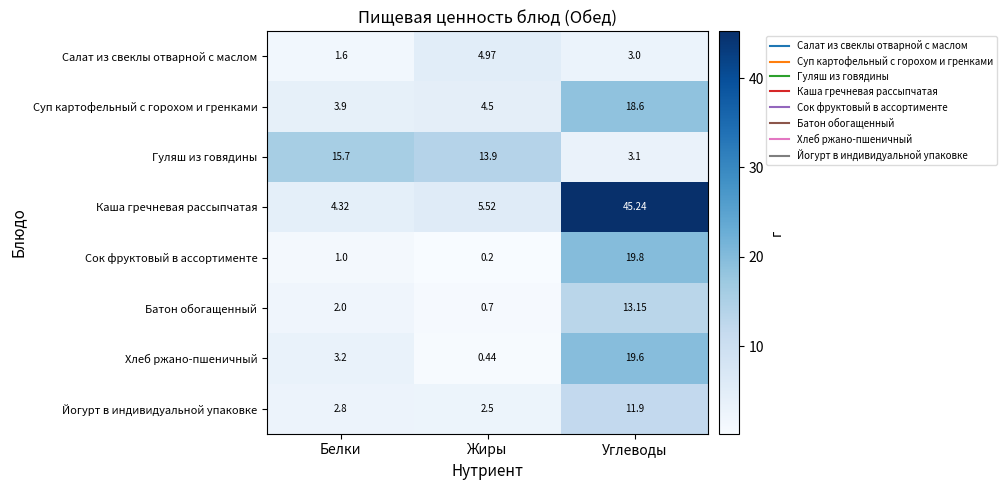

Where is Хлеб ржано-пшеничный nearest to the value 10?

Белки